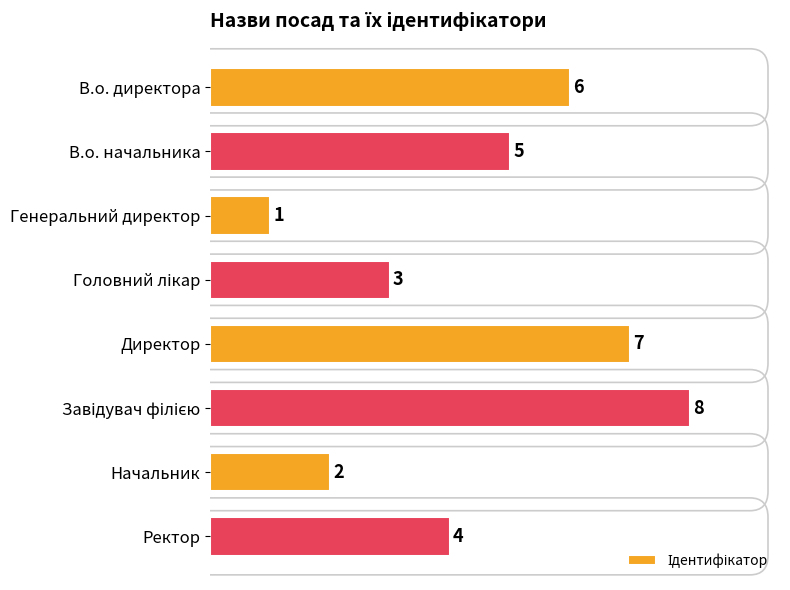

Reading bottom to top, transcribe all the data shown in this chart.

4	2	8	7	3	1	5	6